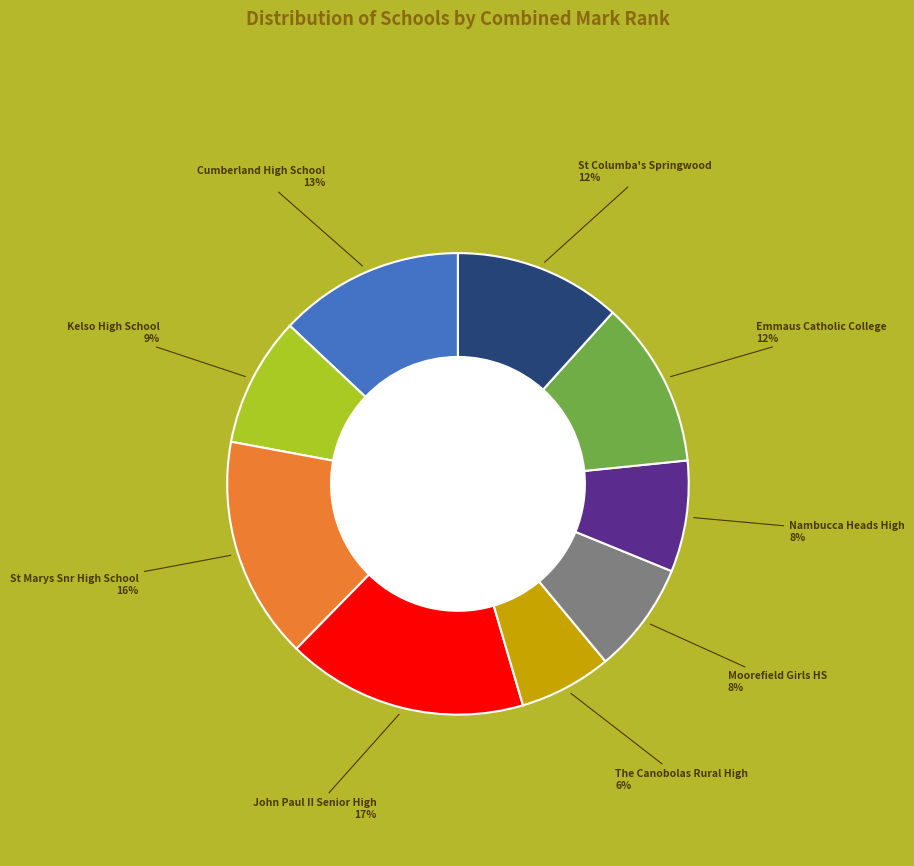

To the nearest percent, what is the average slice percentage?

11%